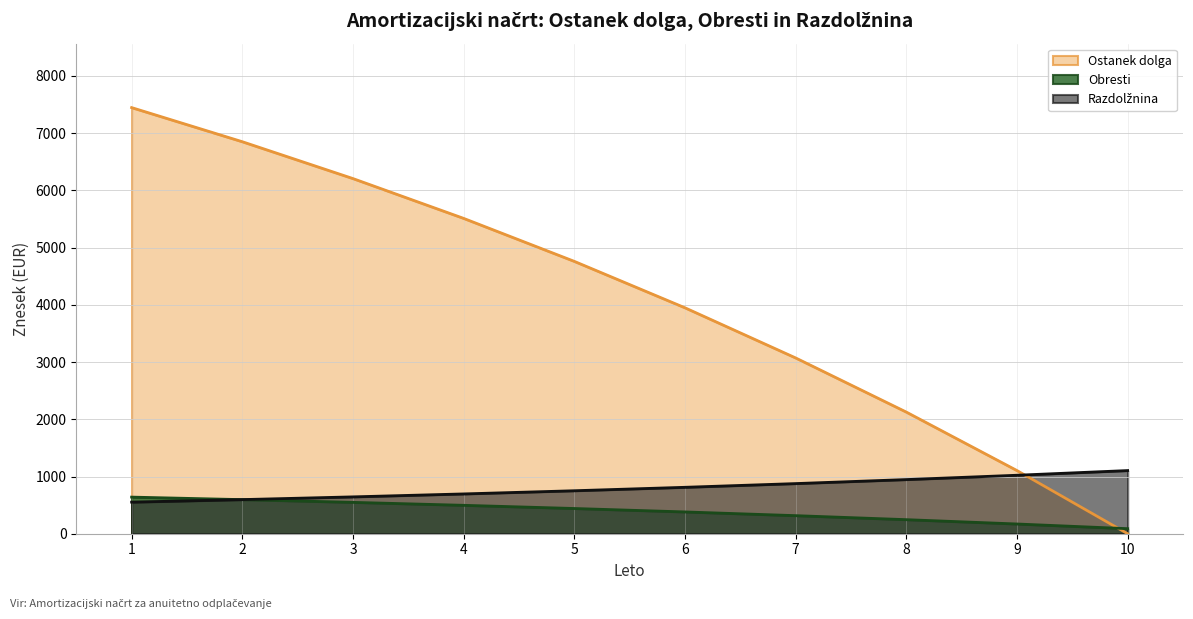

At which category does the chart reach its peak across all series?

1